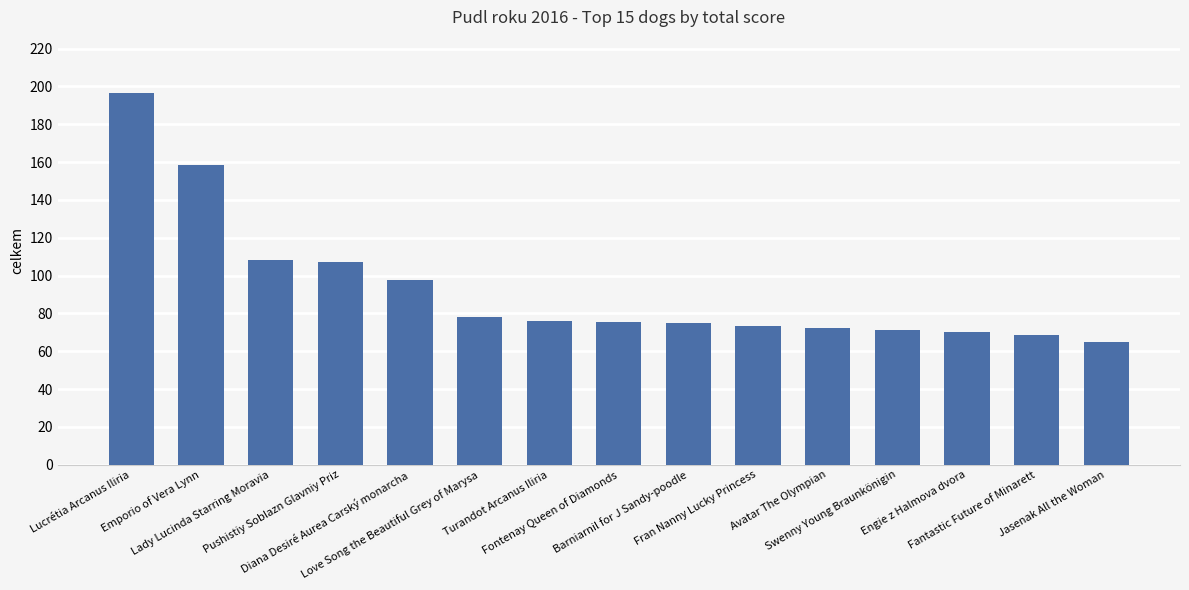

What is the change in value from Barniarnil for J Sandy-poodle to Fran Nanny Lucky Princess?

-1.5